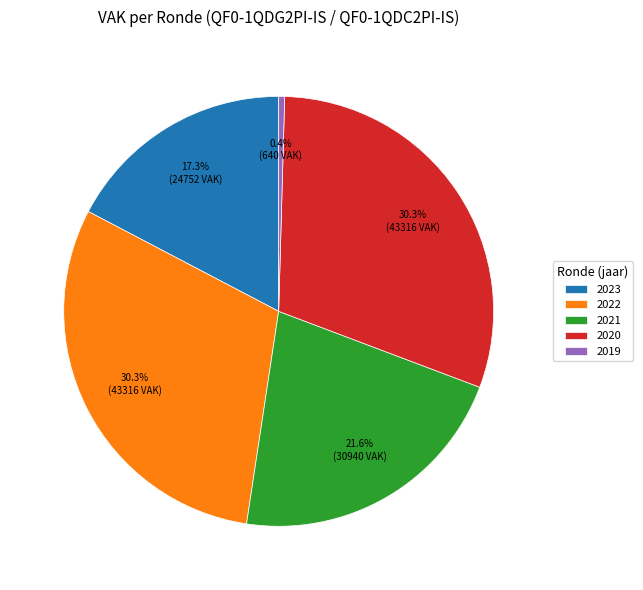

Approximately how many times larger is the value at 2020 compared to 2022?

1.0